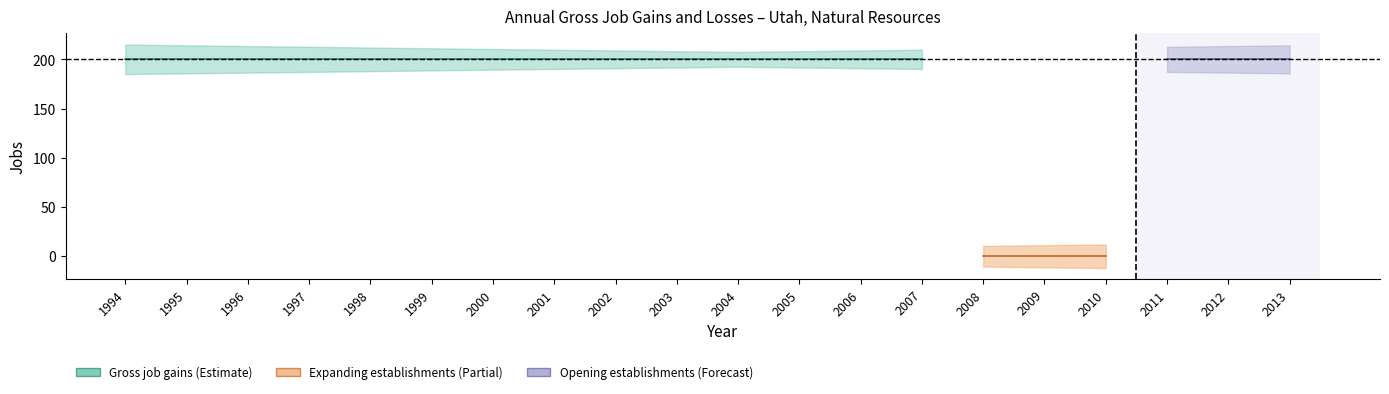

At which category is the sum across all series the highest?

1994